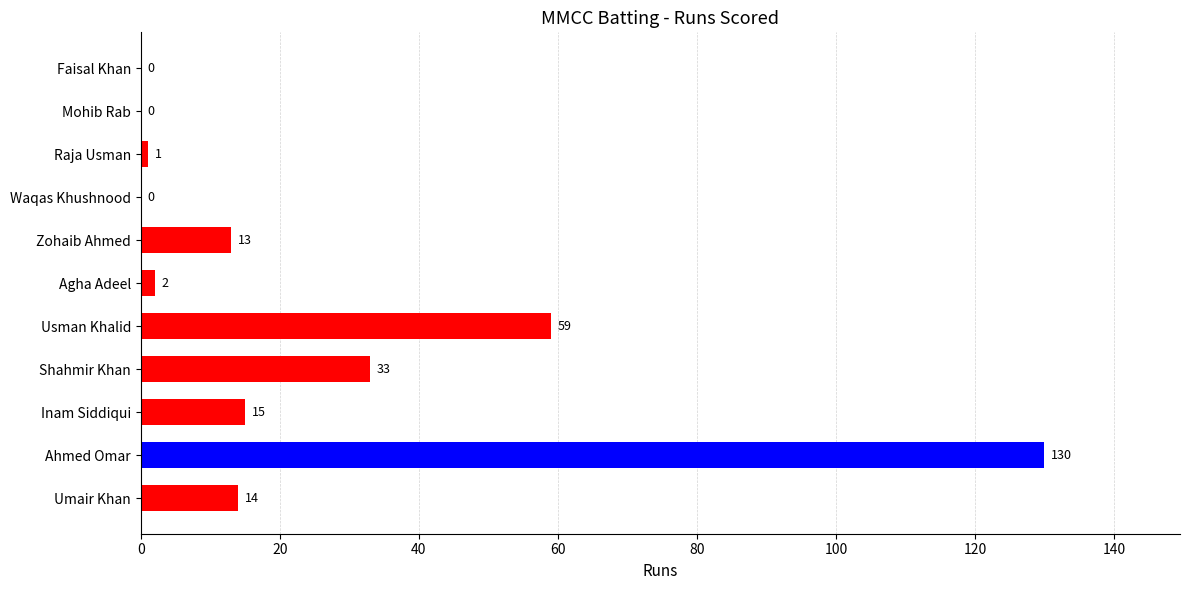

What is the sum of all values?

267